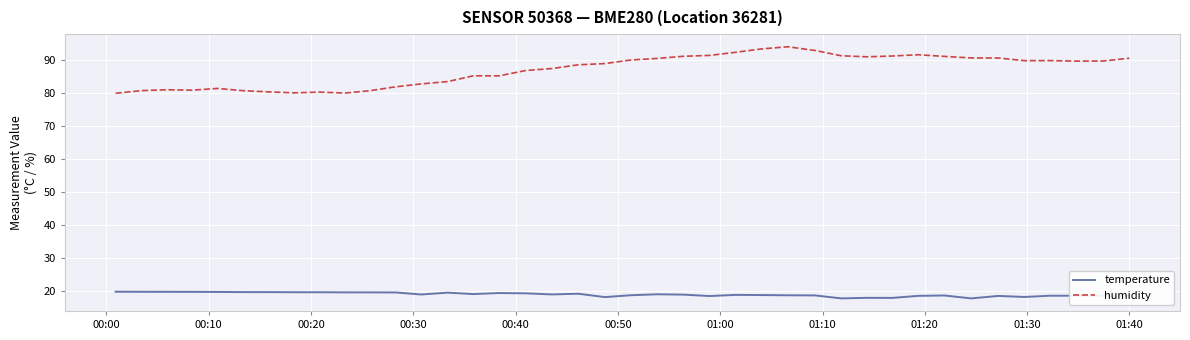

True or false: temperature and humidity intersect in this chart.

False